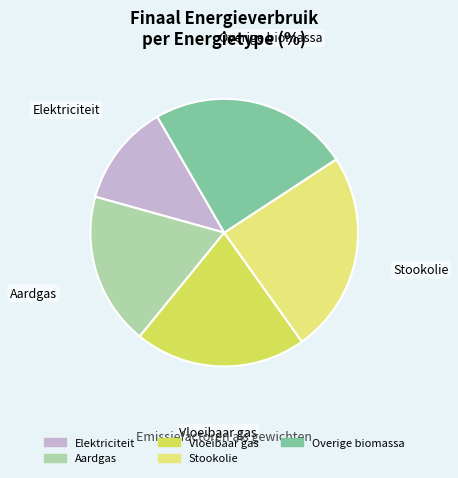

Is there any slice that represents more than half of the pie?

No